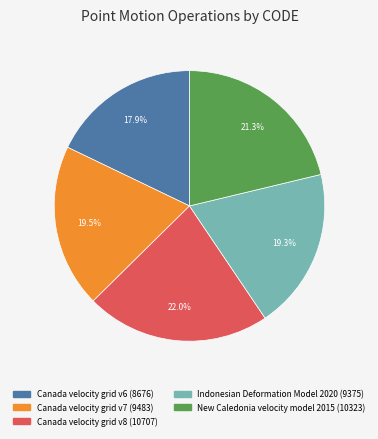

Does any single category account for the majority?

No